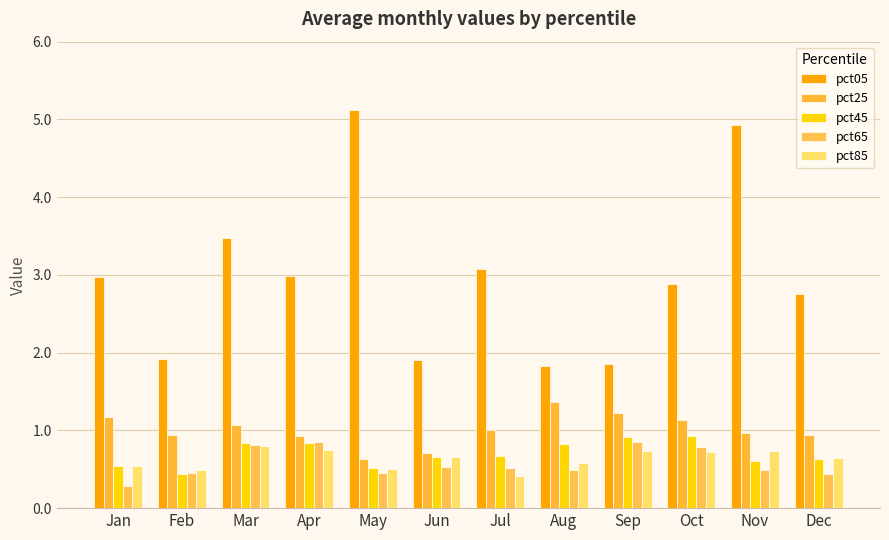

Where is pct05 nearest to the value 3?

Apr